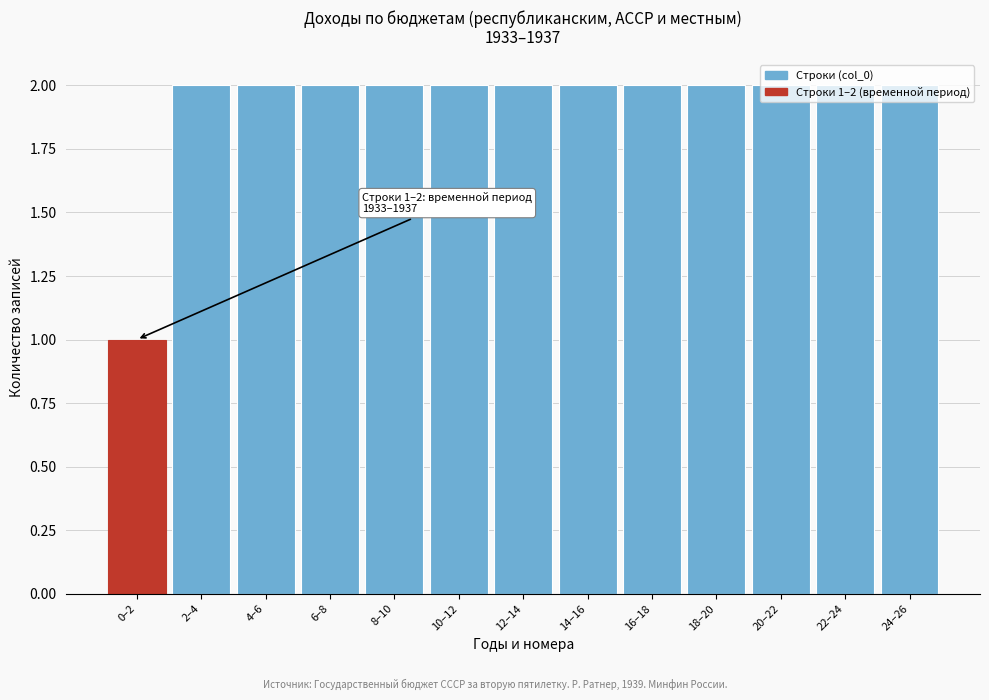

The chart shows a value of 1 at 24–26. True or false?

False